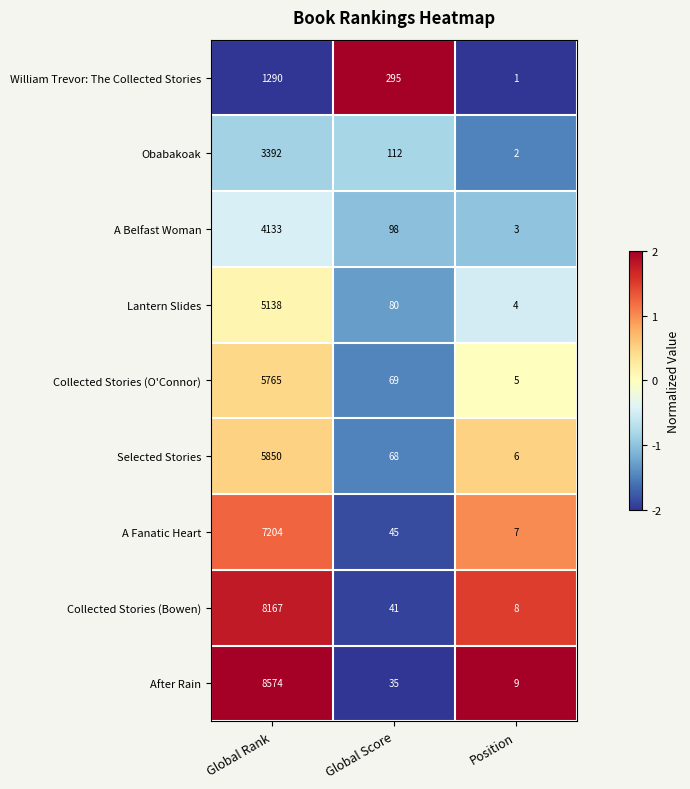

Rank the series by their maximum value, from highest to lowest.

After Rain, Collected Stories (Bowen), A Fanatic Heart, Selected Stories, Collected Stories (O'Connor), Lantern Slides, A Belfast Woman, Obabakoak, William Trevor: The Collected Stories